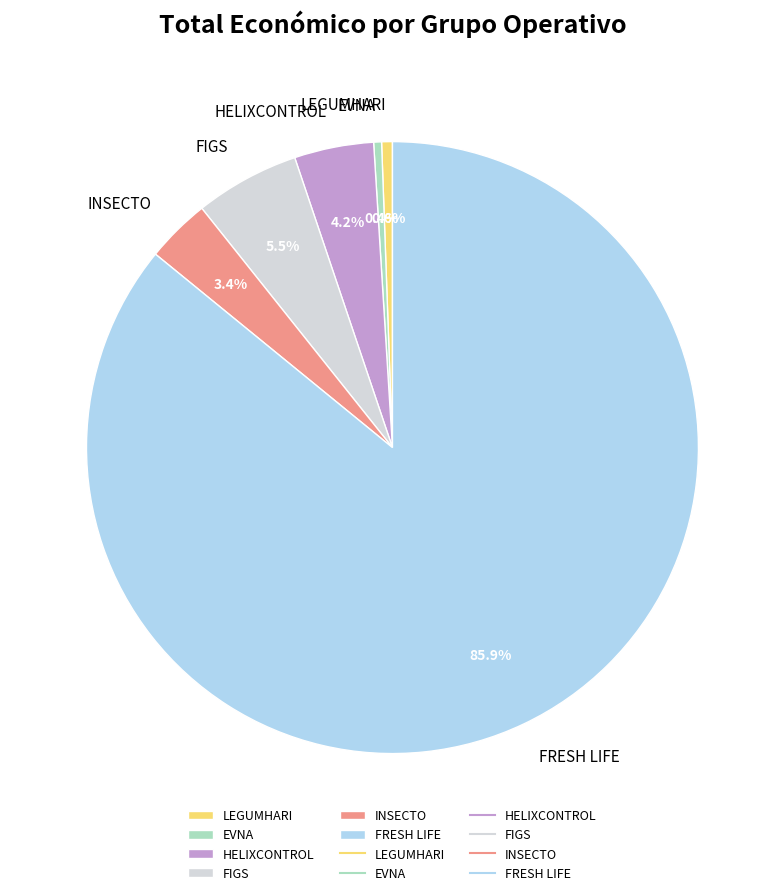

Which has a higher value, EVNA or HELIXCONTROL?

HELIXCONTROL